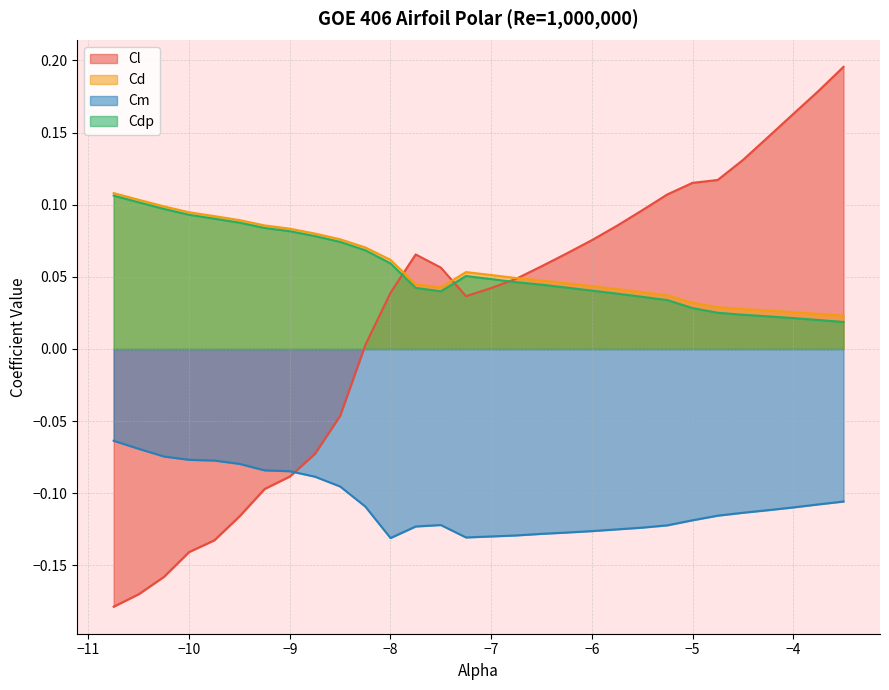

Reading left to right, transcribe all the data shown in this chart.

Cl: -0.2	-0.2	-0.2	-0.1	-0.1	-0.1	-0.1	-0.1	-0.1	-0.0	0.0	0.0	0.1	0.1	0.0	0.0	0.0	0.1	0.1	0.1	0.1	0.1	0.1	0.1	0.1	0.1	0.1	0.2	0.2	0.2
Cd: 0.1	0.1	0.1	0.1	0.1	0.1	0.1	0.1	0.1	0.1	0.1	0.1	0.0	0.0	0.1	0.1	0.0	0.0	0.0	0.0	0.0	0.0	0.0	0.0	0.0	0.0	0.0	0.0	0.0	0.0
Cm: -0.1	-0.1	-0.1	-0.1	-0.1	-0.1	-0.1	-0.1	-0.1	-0.1	-0.1	-0.1	-0.1	-0.1	-0.1	-0.1	-0.1	-0.1	-0.1	-0.1	-0.1	-0.1	-0.1	-0.1	-0.1	-0.1	-0.1	-0.1	-0.1	-0.1
Cdp: 0.1	0.1	0.1	0.1	0.1	0.1	0.1	0.1	0.1	0.1	0.1	0.1	0.0	0.0	0.1	0.0	0.0	0.0	0.0	0.0	0.0	0.0	0.0	0.0	0.0	0.0	0.0	0.0	0.0	0.0